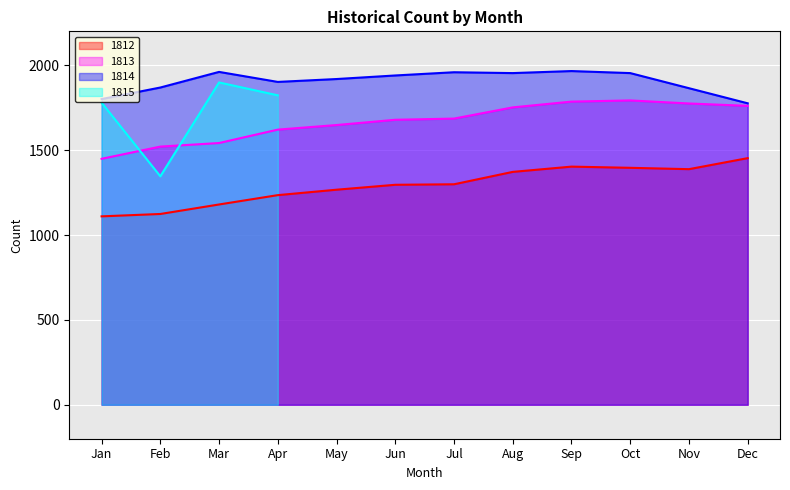

True or false: 1813 and 1812 intersect in this chart.

False